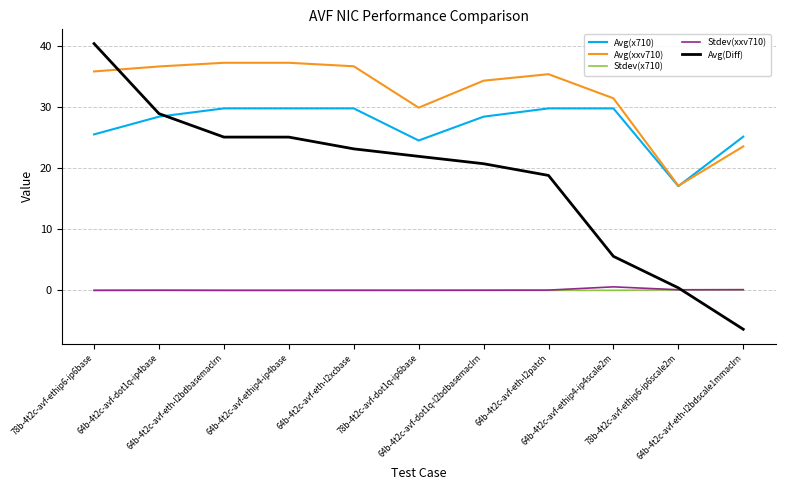

Which series has the widest spread of values?

Avg(Diff)